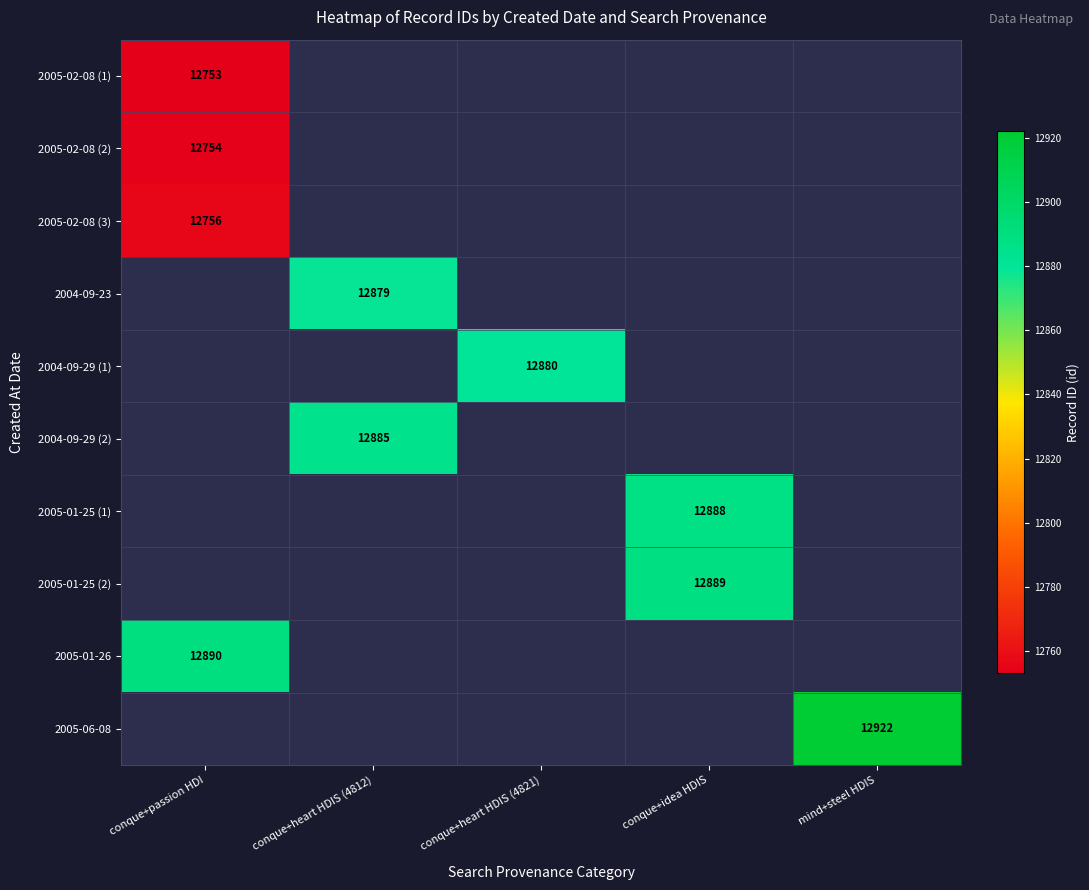

Is it true that 2005-01-25 (2) equals 18692 at conque+idea HDIS?

False